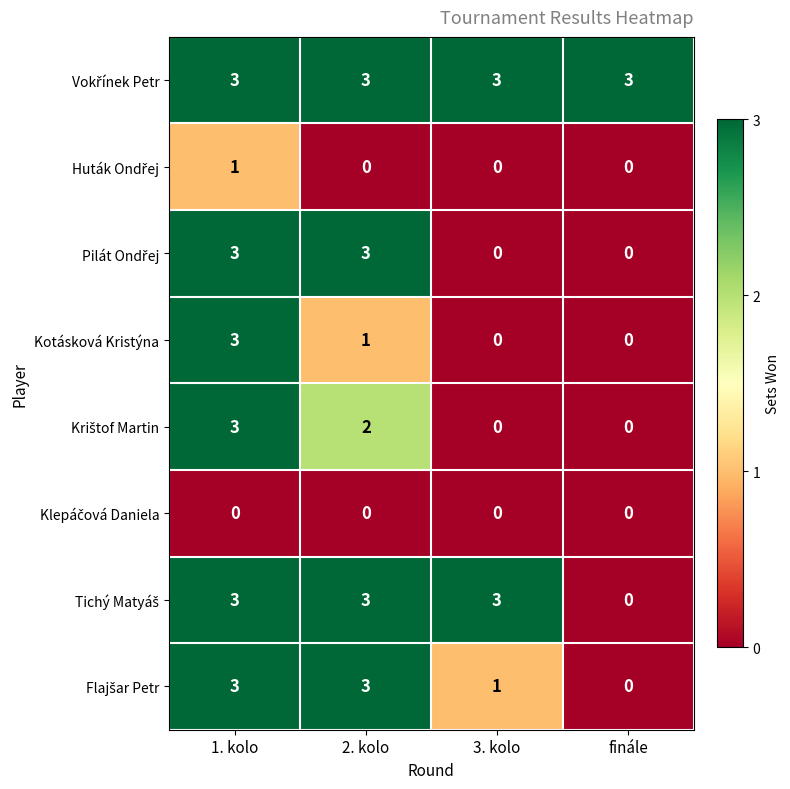

What is the maximum value shown in the chart?

3